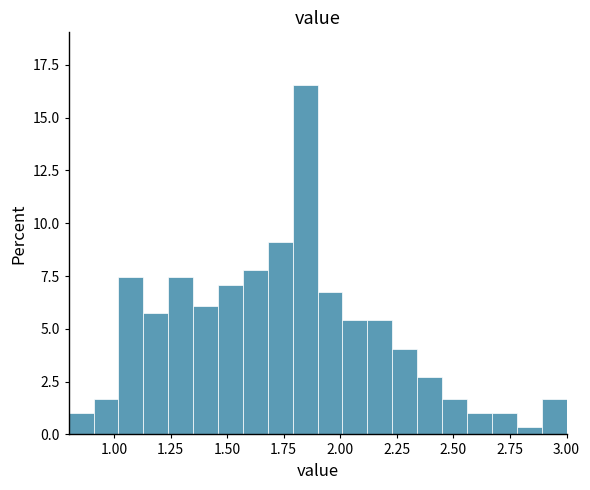

Read against the x-axis, roughly where is the centre of the tallest bar?

1.85